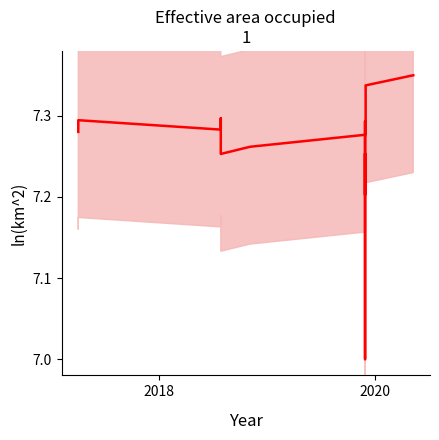

True or false: the data shows 12.9 at 2018.

False